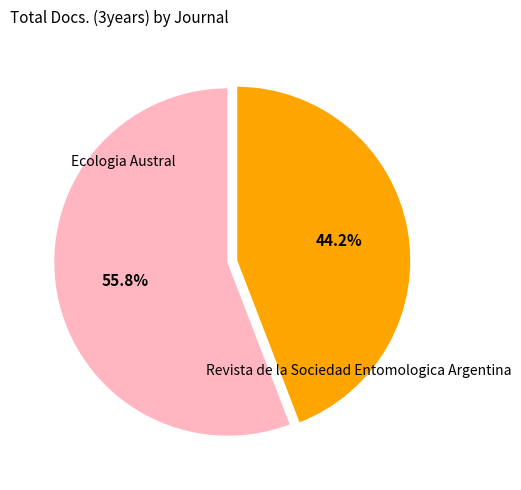

Is there a majority slice in this chart?

Yes